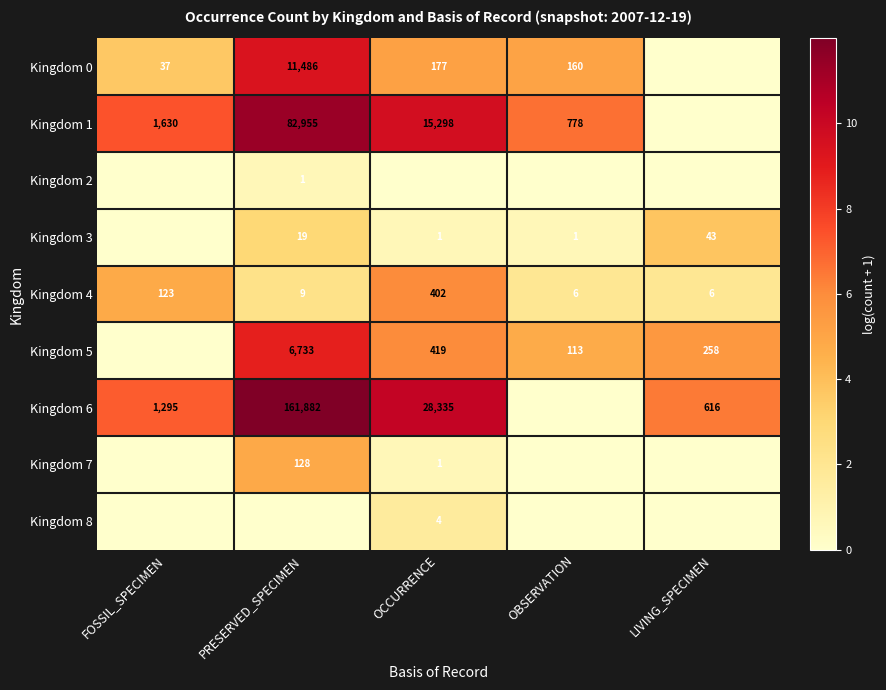

Is it true that Kingdom 6 equals 213832 at PRESERVED_SPECIMEN?

False